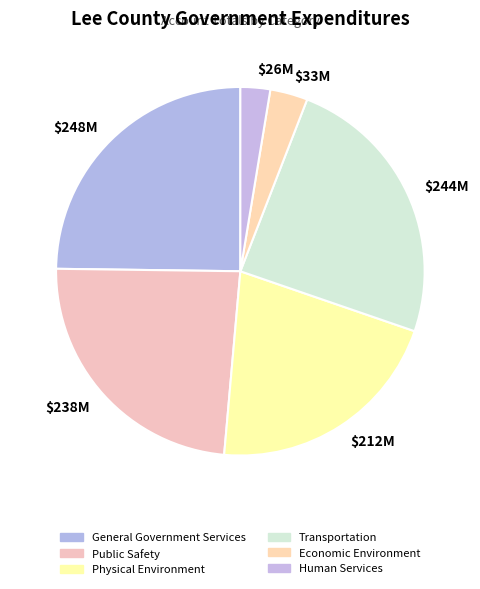

True or false: $33M accounts for 10% of the total.

False